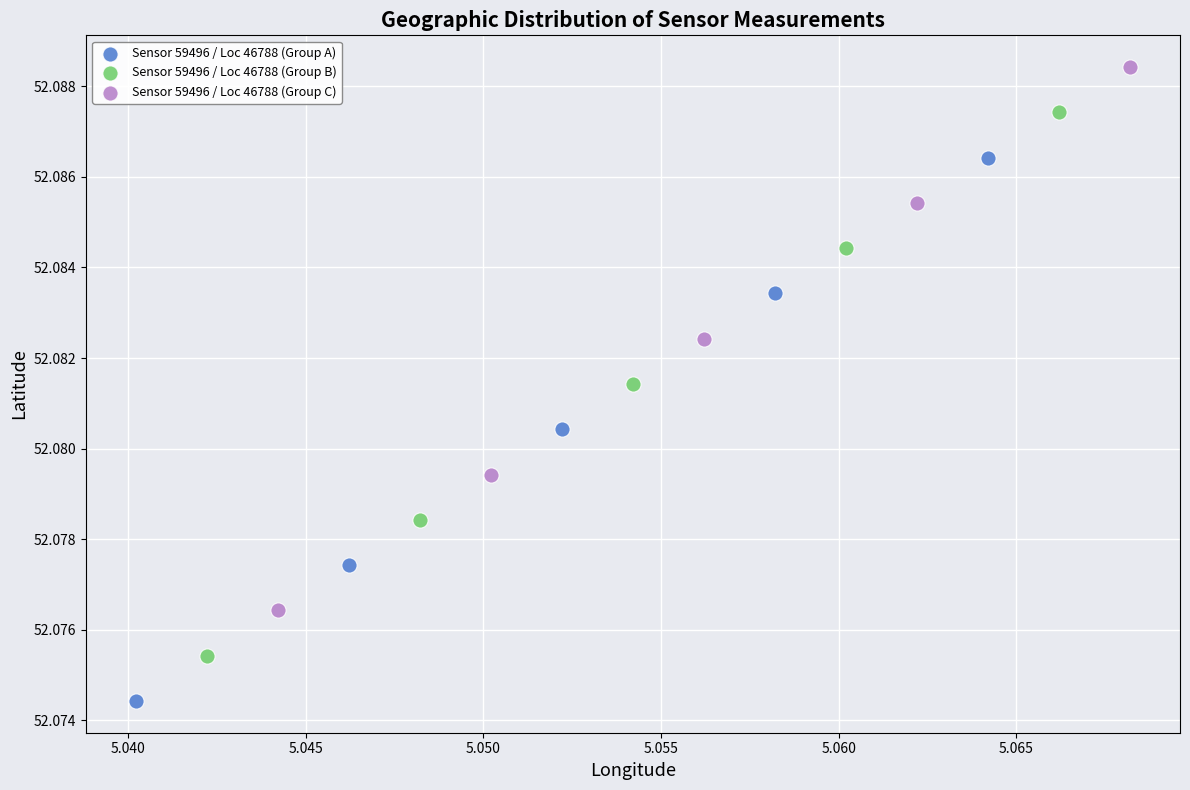

Which series contains the lowest Y value?

Sensor 59496 / Loc 46788 (Group A)